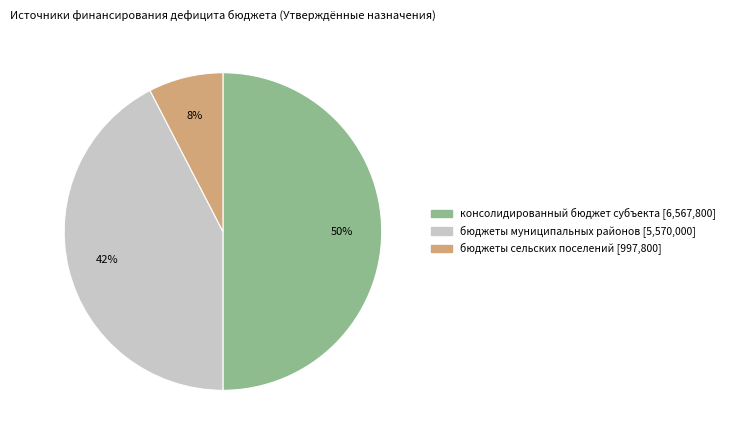

Count the number of slices in the pie.

3